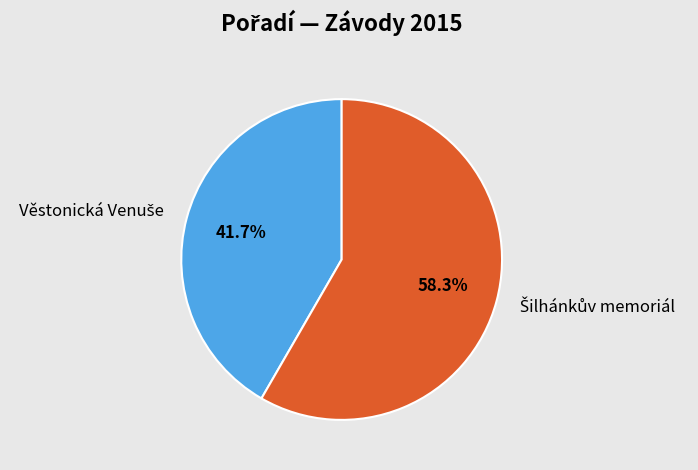

Is there a majority slice in this chart?

Yes